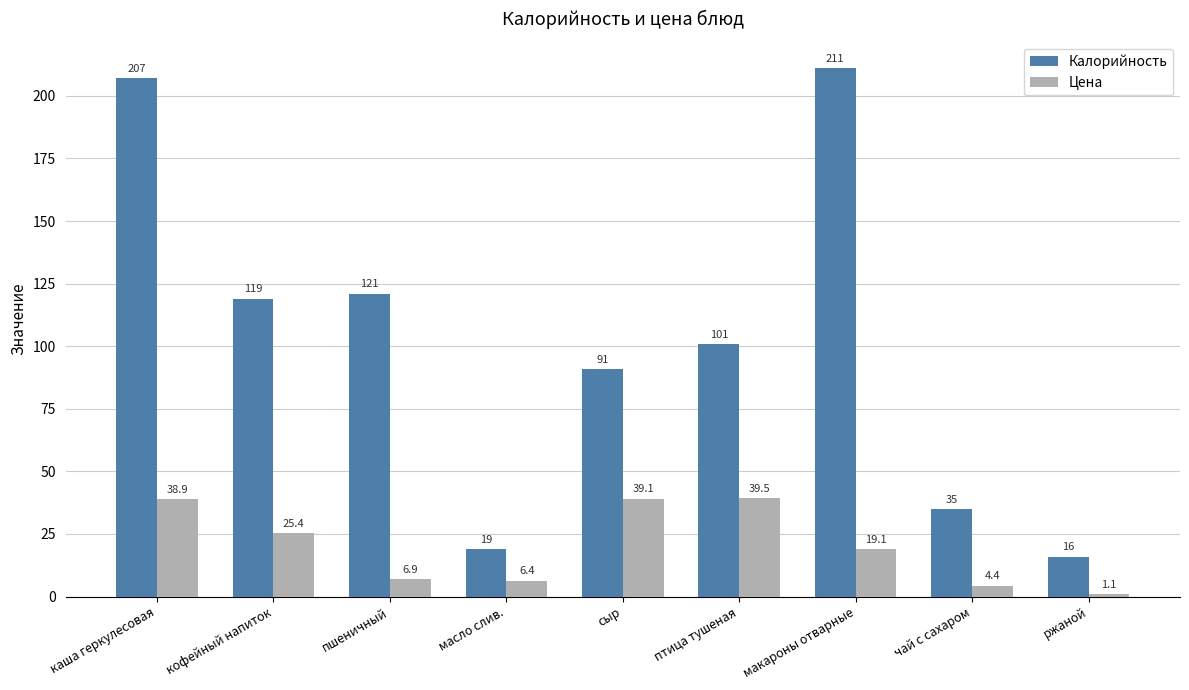

The Калорийность series shows 16.0 at ржаной. True or false?

True